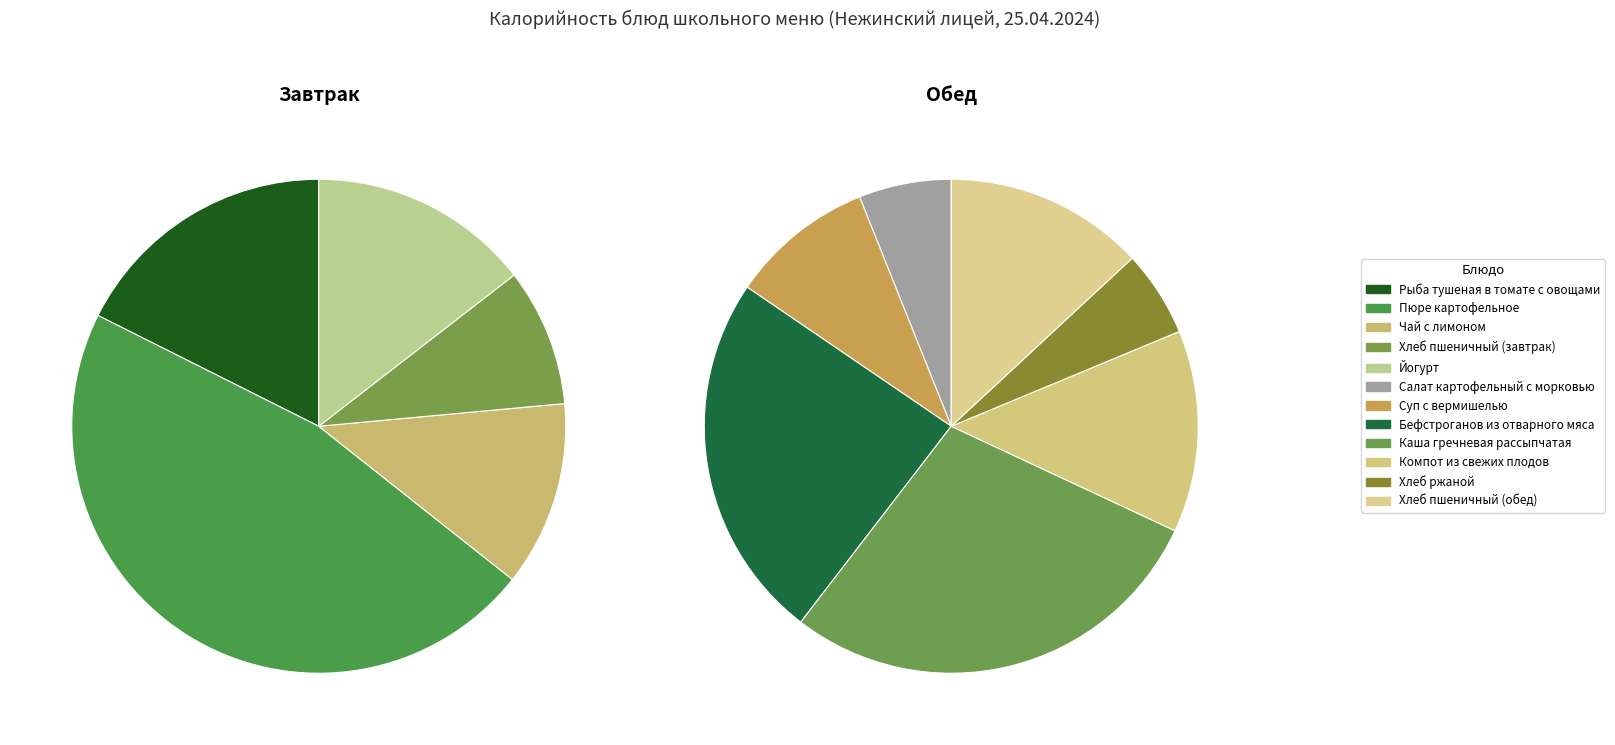

True or false: Каша гречневая рассыпчатая accounts for 7% of the total.

False